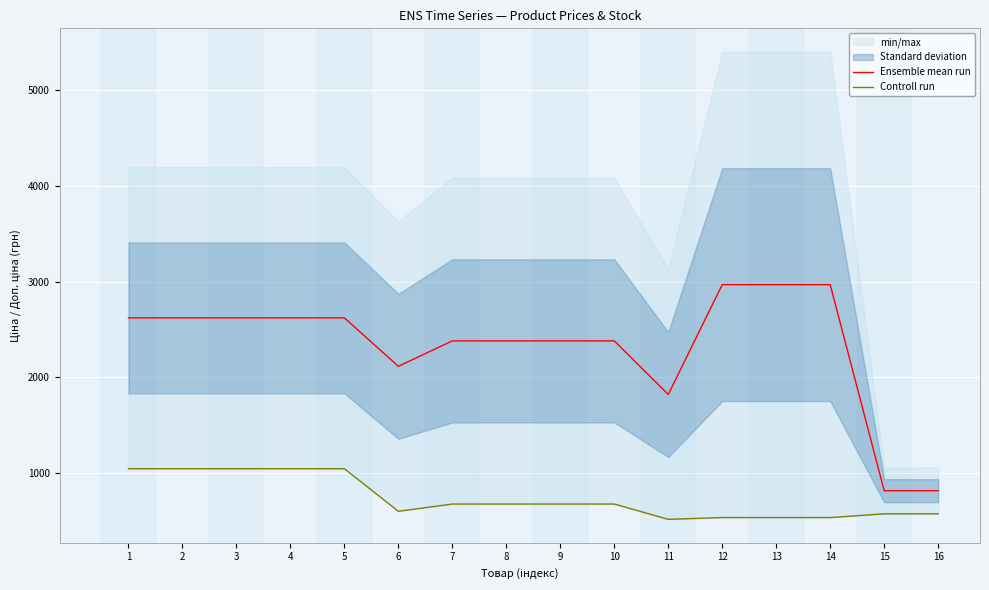

What is the lowest value of the Ensemble mean run series?

819.1